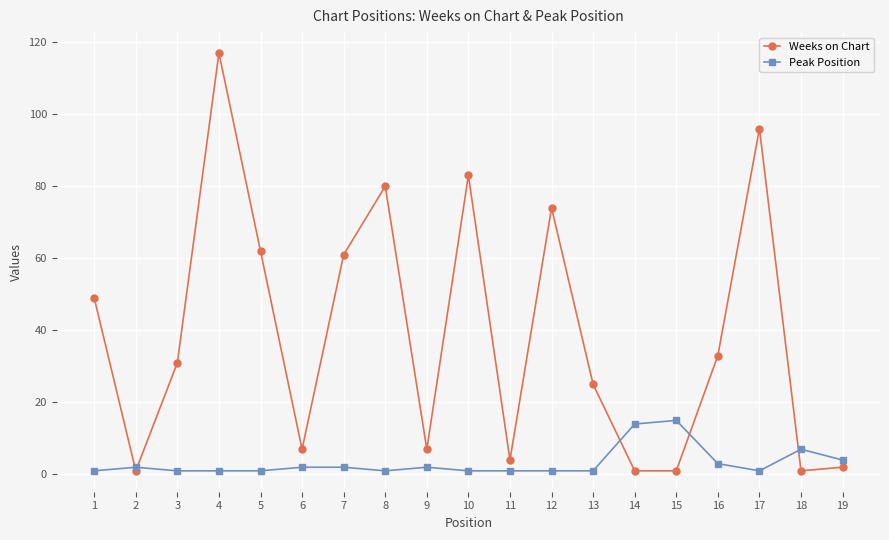

True or false: Weeks on Chart has more than 1 interior local peaks.

True